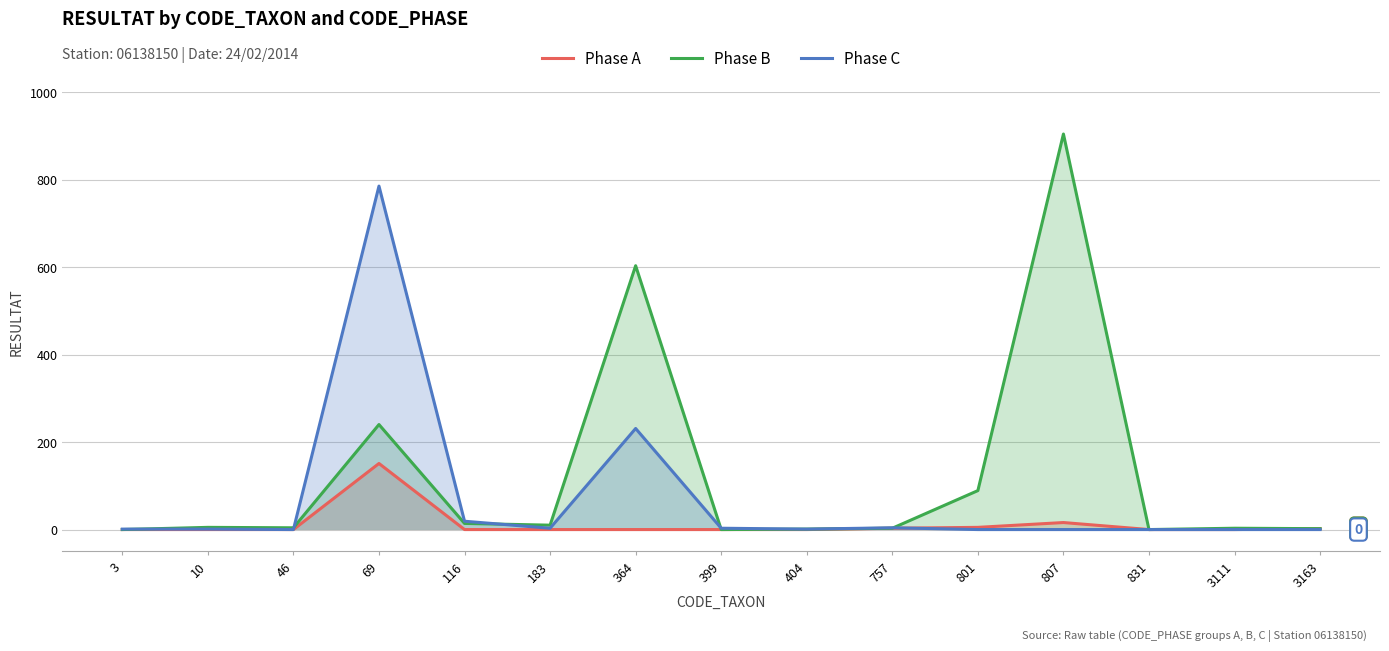

Which series ends up on top after the final intersection of Phase A and Phase C?

Phase A